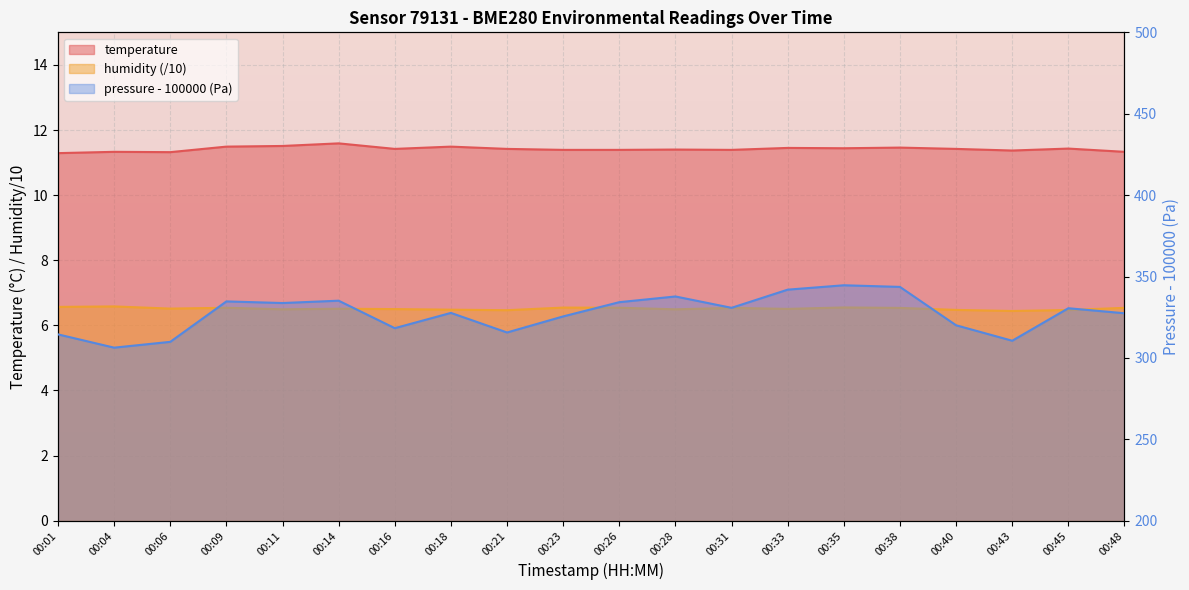

What is the difference between the highest and lowest values at 00:28?

331.3